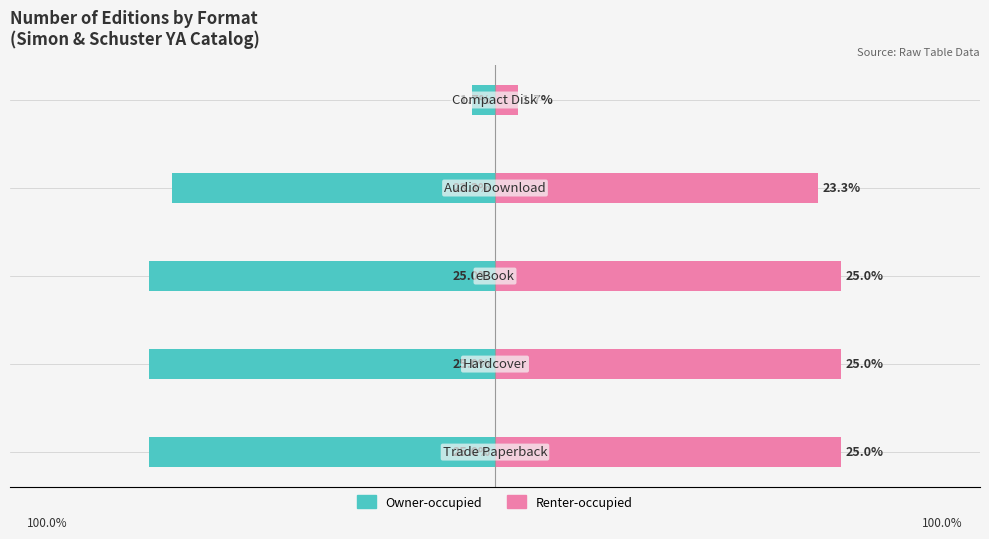

What value does the Renter-occupied series have at −40?

25.0